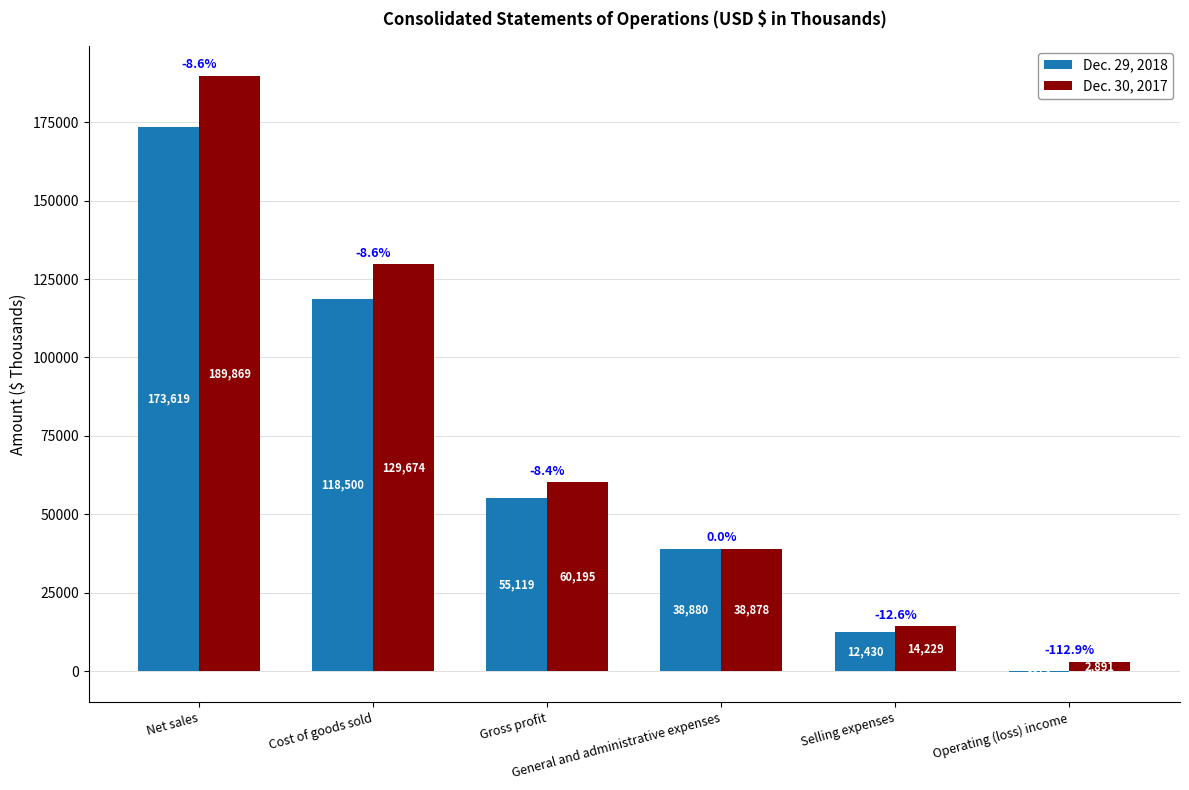

Are the bars grouped side by side (vs. stacked)?

Yes